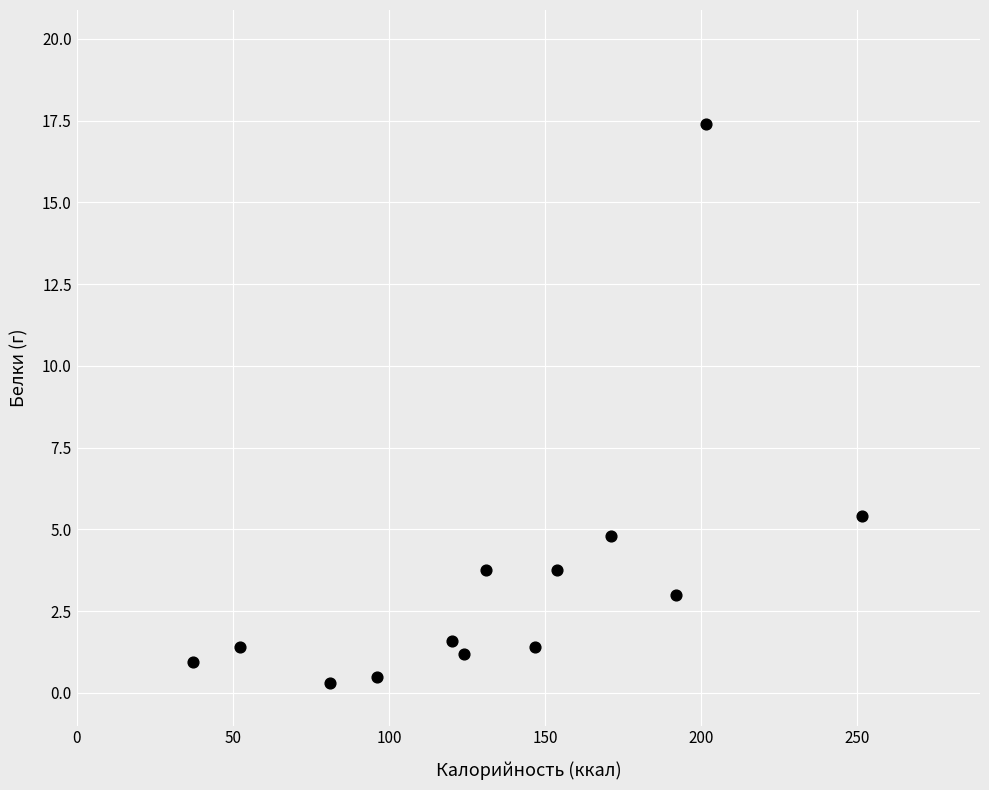

What Y value in the scatter plot is closest to 8?

5.4